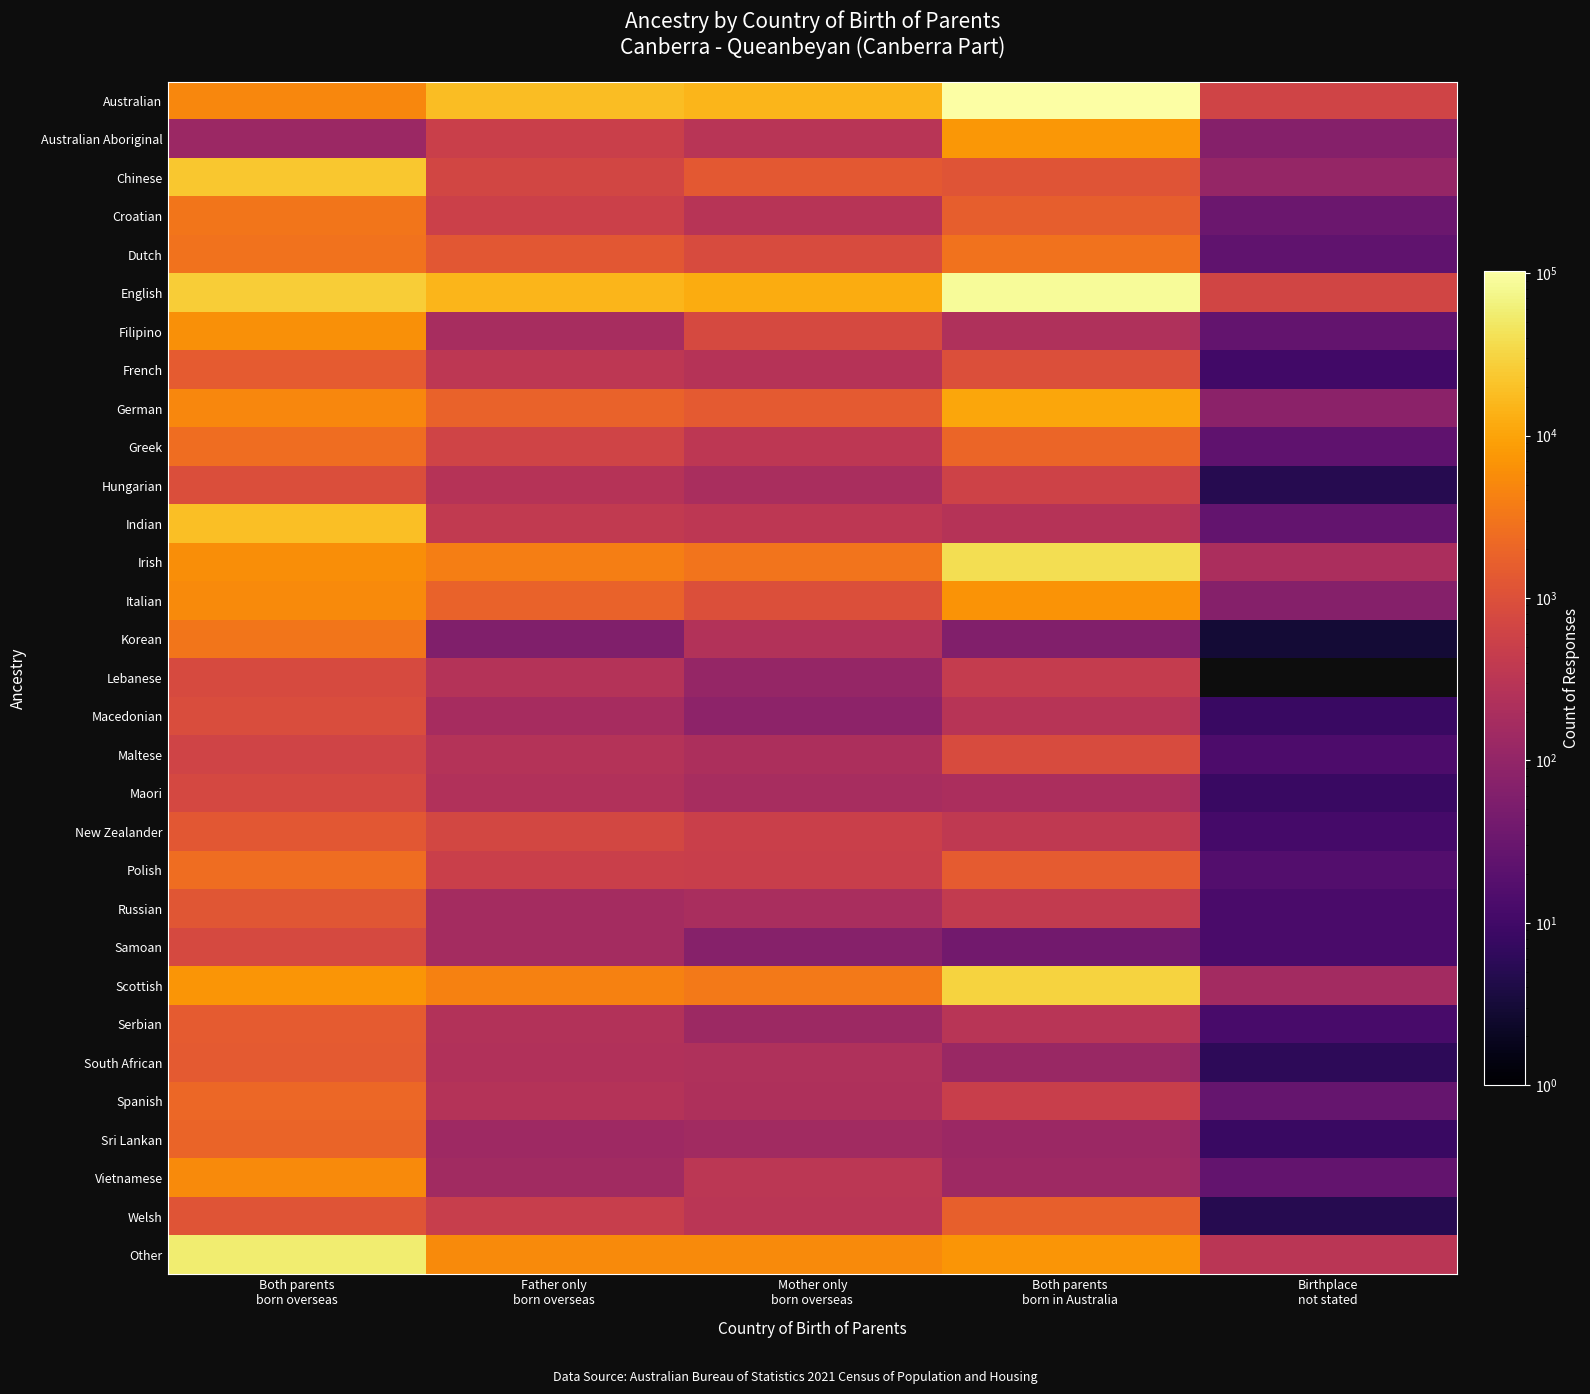

Which has a higher value, Both parents
born overseas or Birthplace
not stated?

Both parents
born overseas